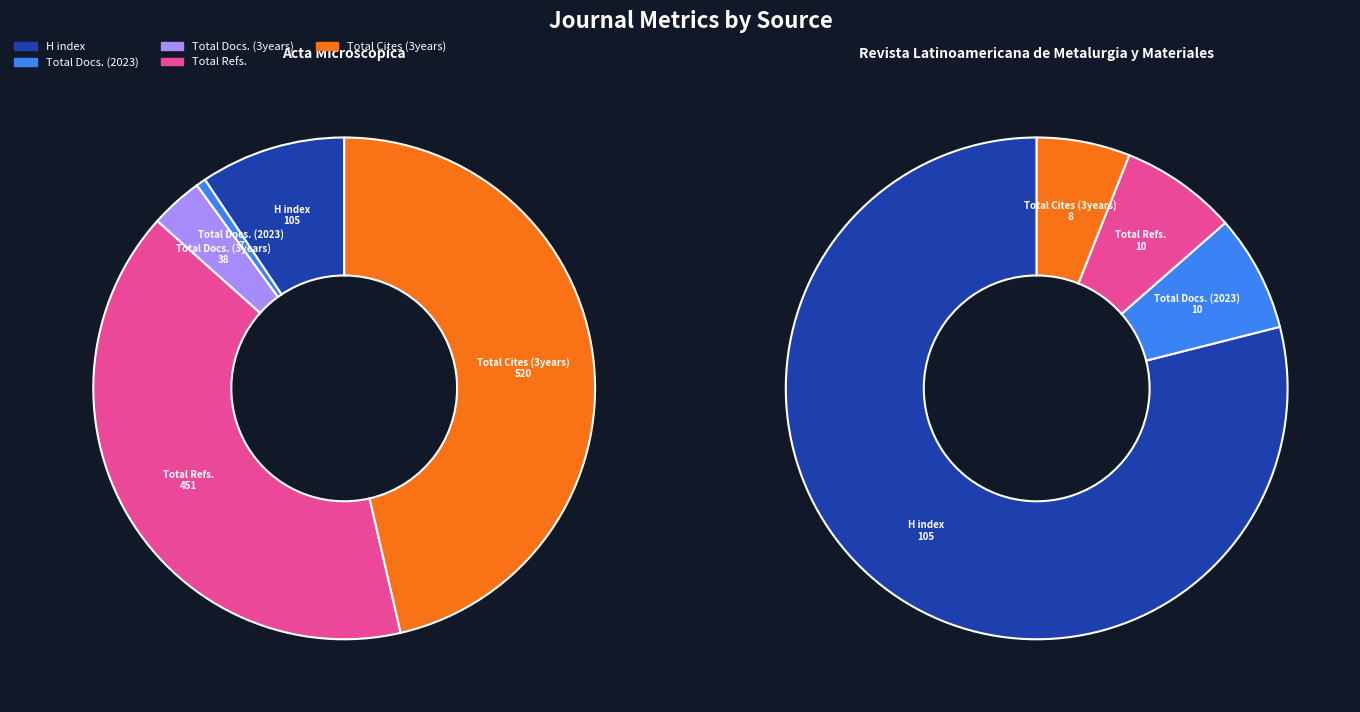

Is there a majority slice in this chart?

No